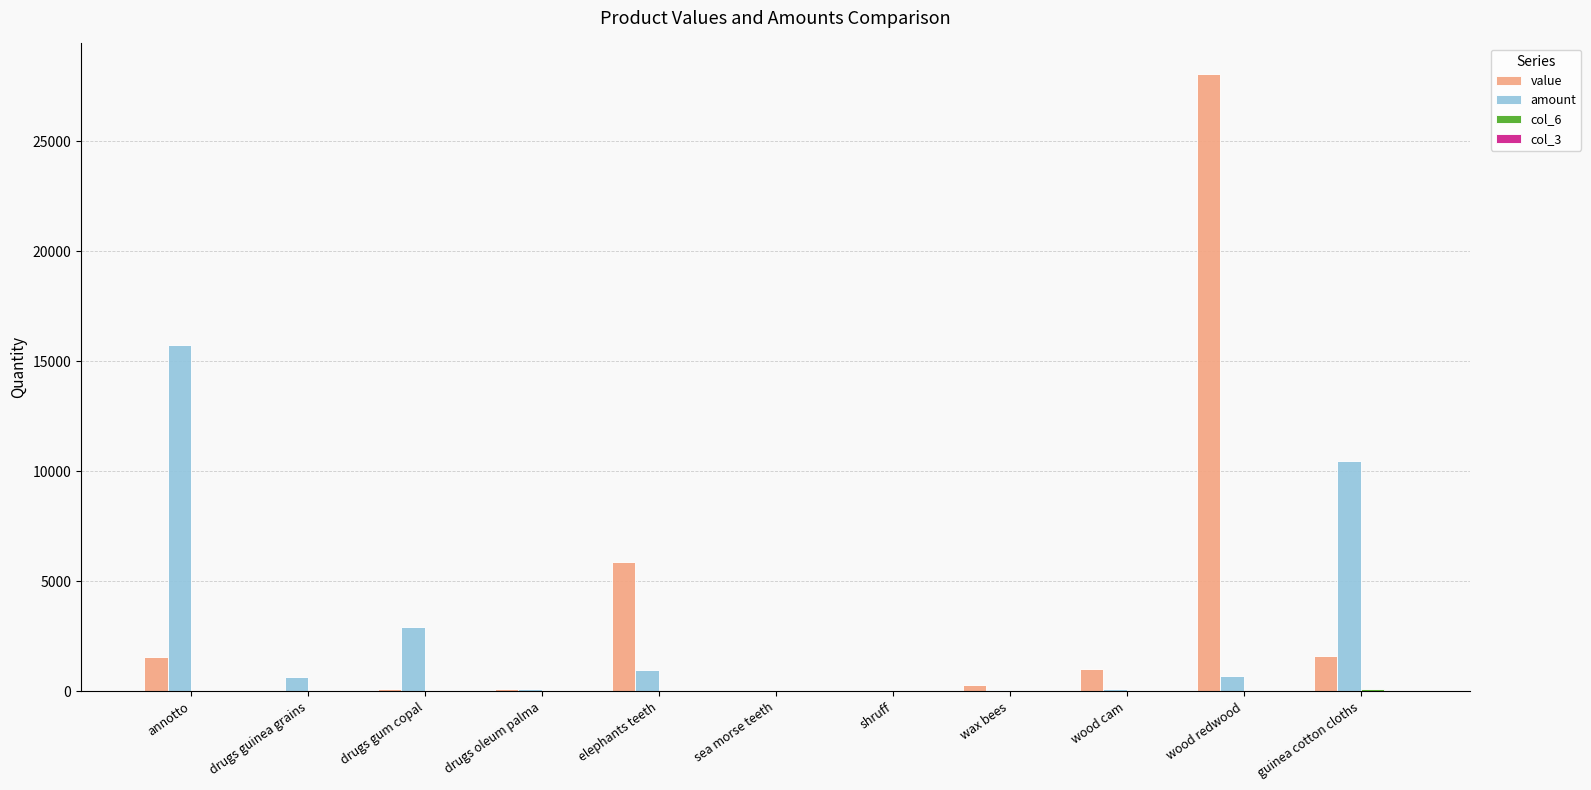

Which series has the largest total across all categories?

value